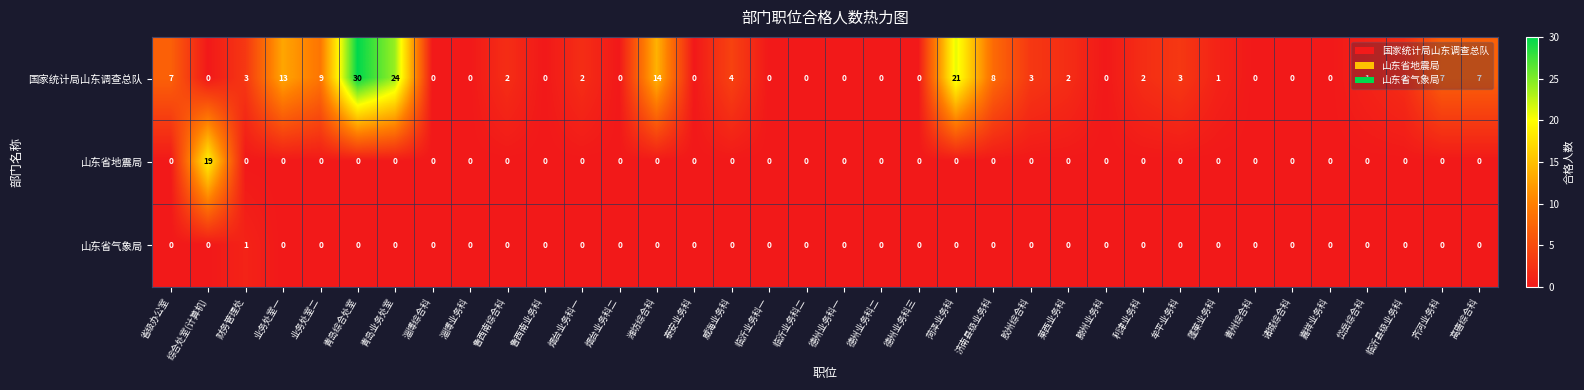

Count the number of data series in this chart.

3